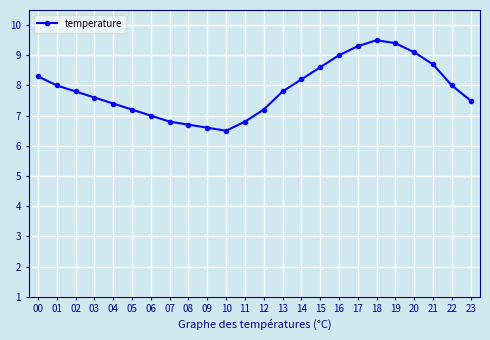

Count the number of data series in this chart.

1